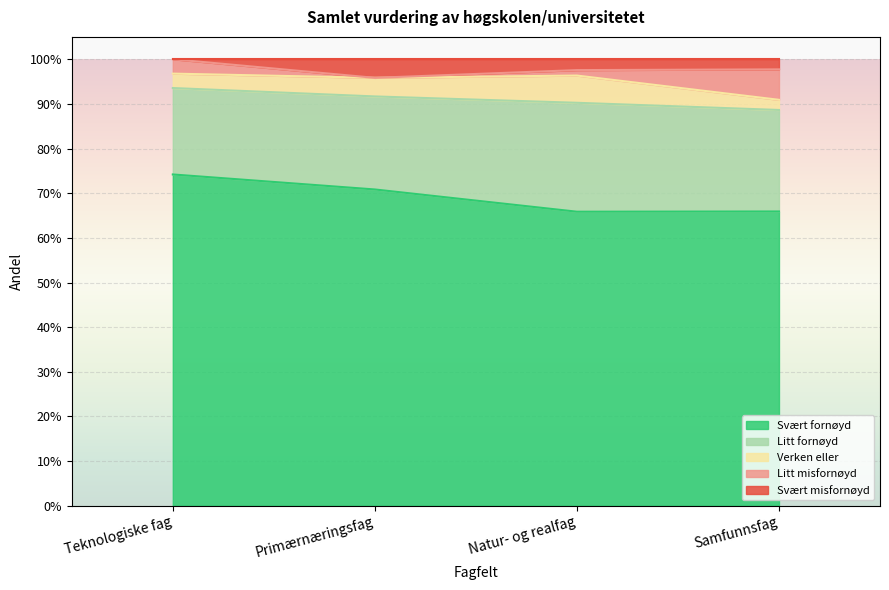

Does the chart display data point markers on the line(s)?

No